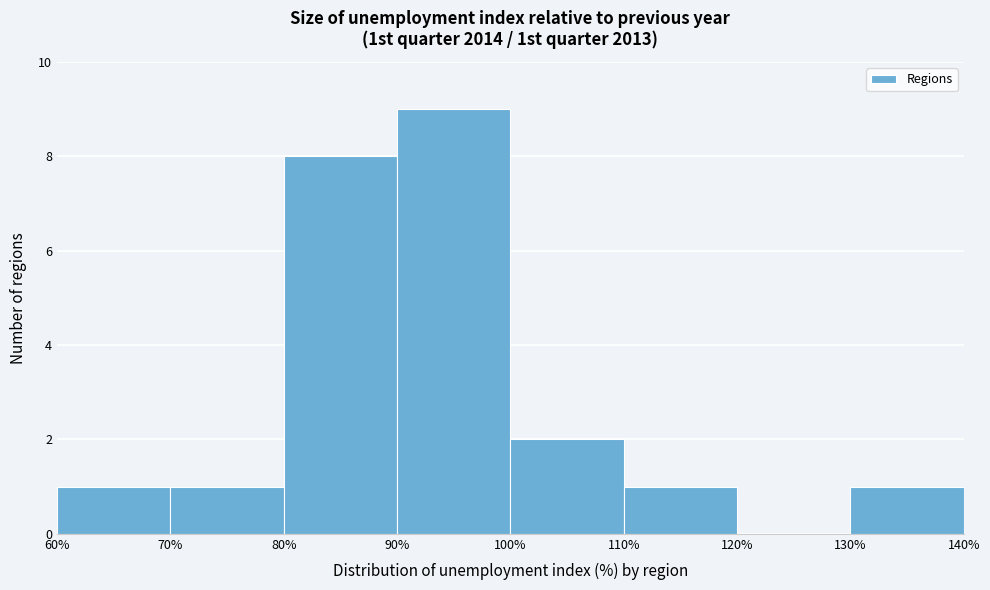

How tall is the bar that spans 70% to 80% on the x-axis? The values are not printed on the chart, so give them approximately, as read against the axis.

1